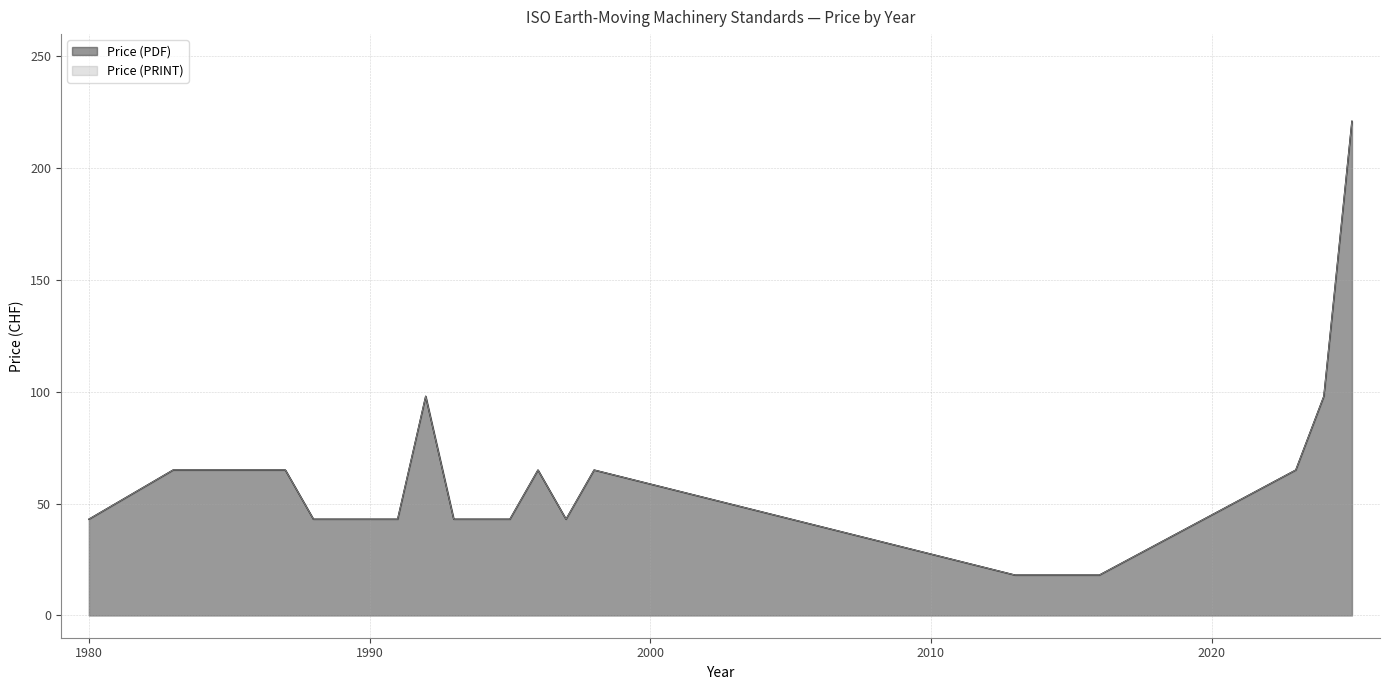

At which label does Price (PRINT) first exceed 43?

1983